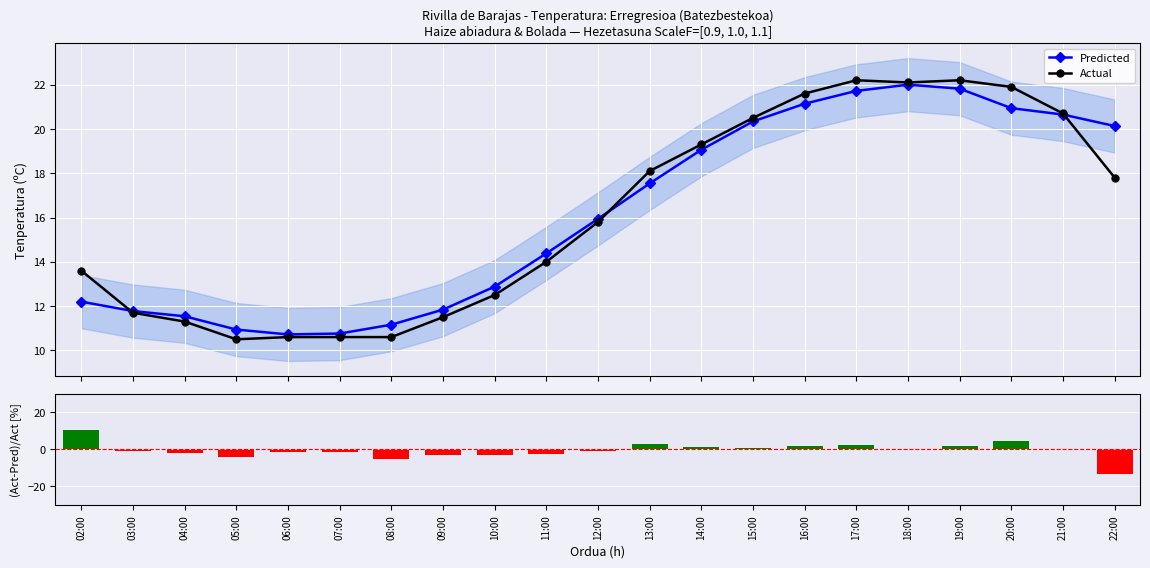

Which category has the lowest value across all series?

22:00